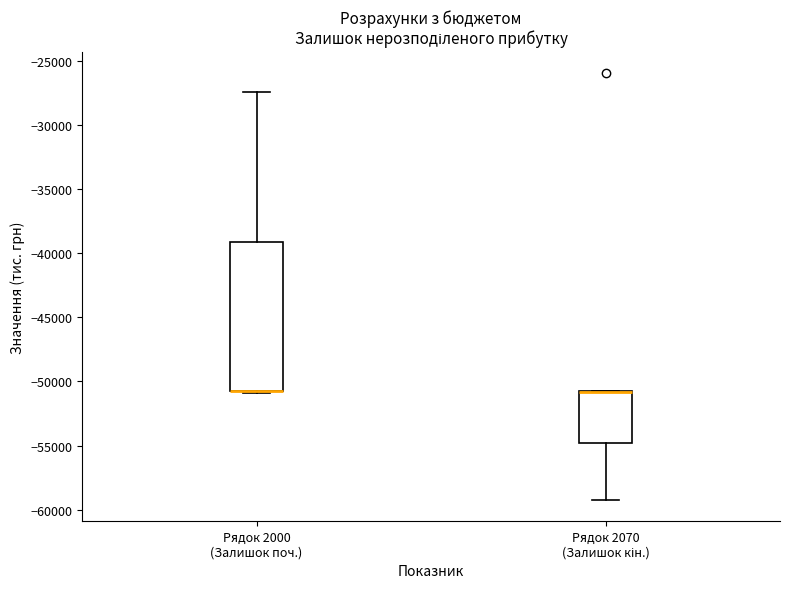

Where is the upper edge of the box for Рядок 2000 (Залишок поч.) on the y-axis? The values are not printed on the chart, so give them approximately, as read against the axis.

-39000